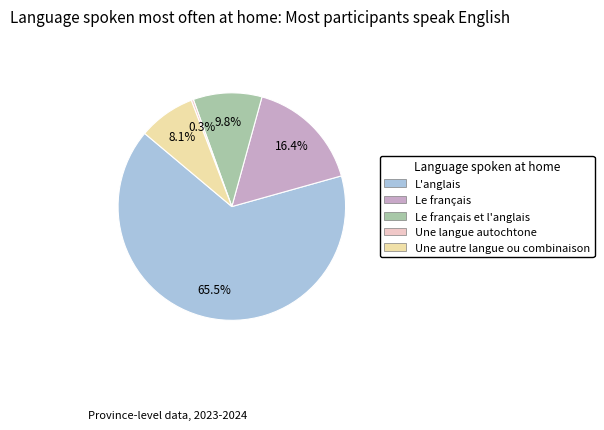

Combined, what portion of the pie is Le français and Une autre langue ou combinaison?

24.5%